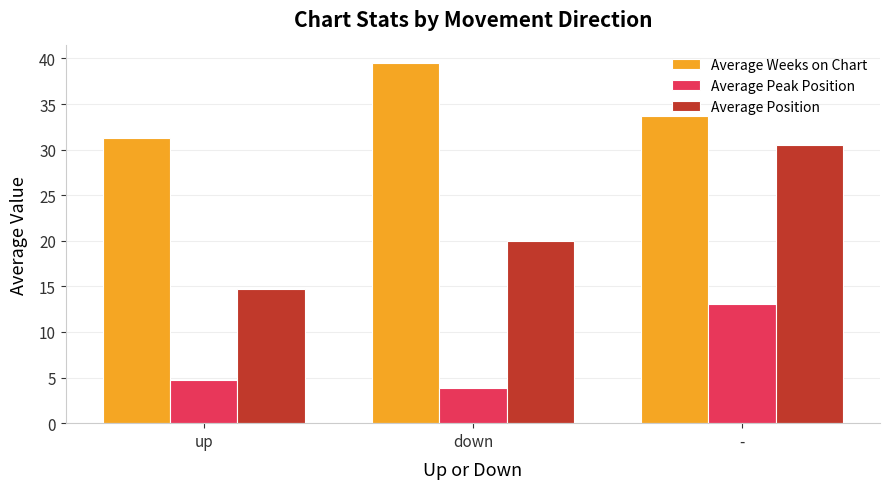

Which series changed the most between up and down?

Average Weeks on Chart